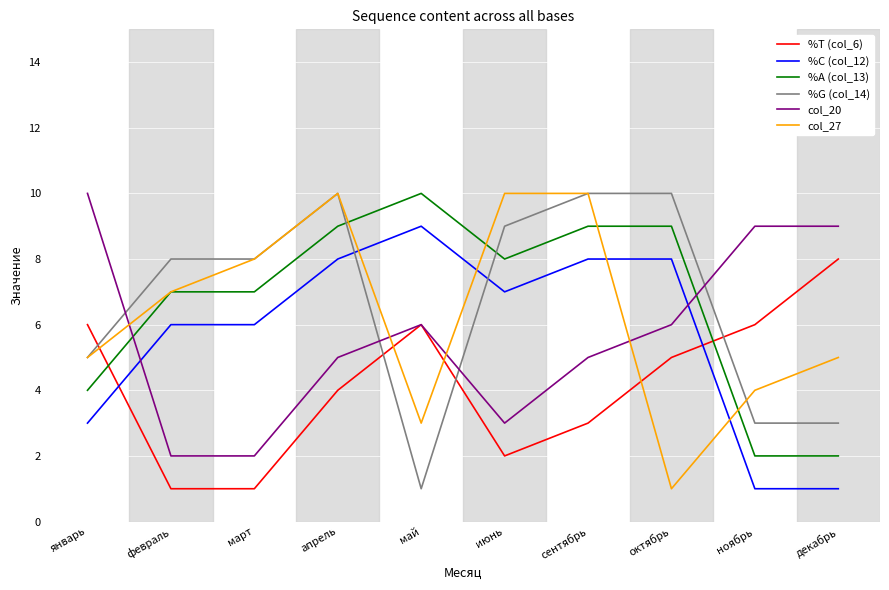

What are all the series names shown in the legend?

%T (col_6), %C (col_12), %A (col_13), %G (col_14), col_20, col_27